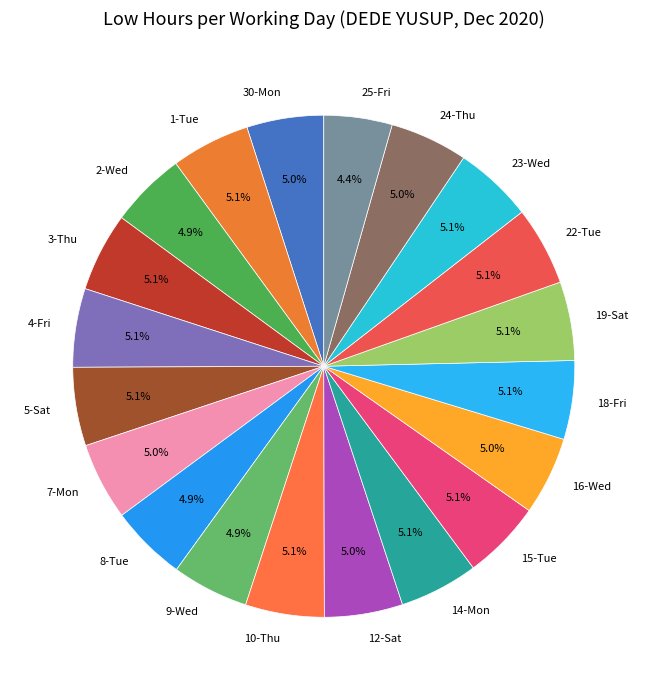

Approximately how many times larger is the value at 16-Wed compared to 24-Thu?

1.0